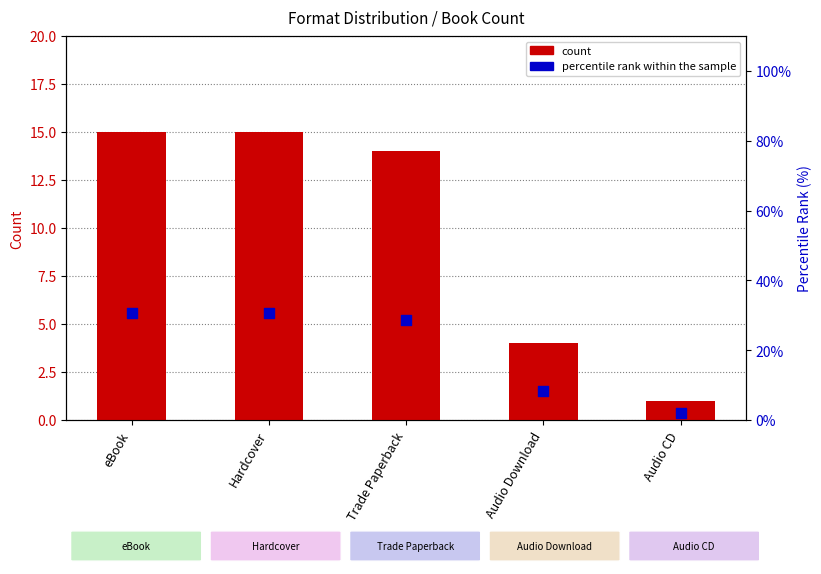

Which series has the largest total across all categories?

percentile rank within the sample